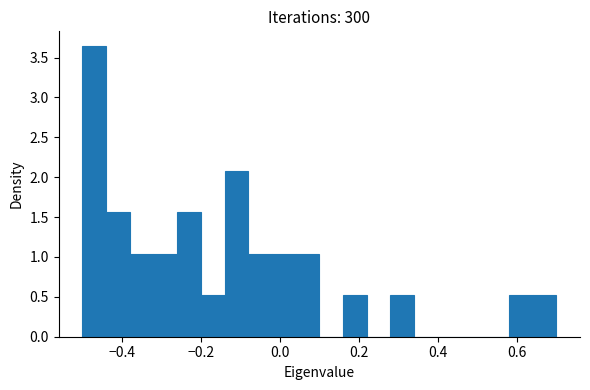

Read against the x-axis, roughly where is the centre of the tallest bar?

-0.46